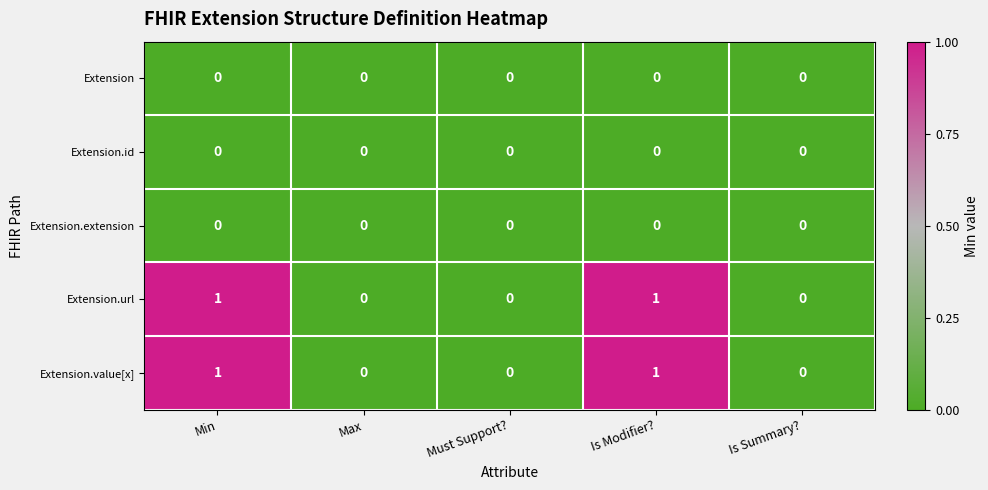

Is the value of Extension.extension at Must Support? greater than the value of Extension.value[x] at Is Modifier??

No